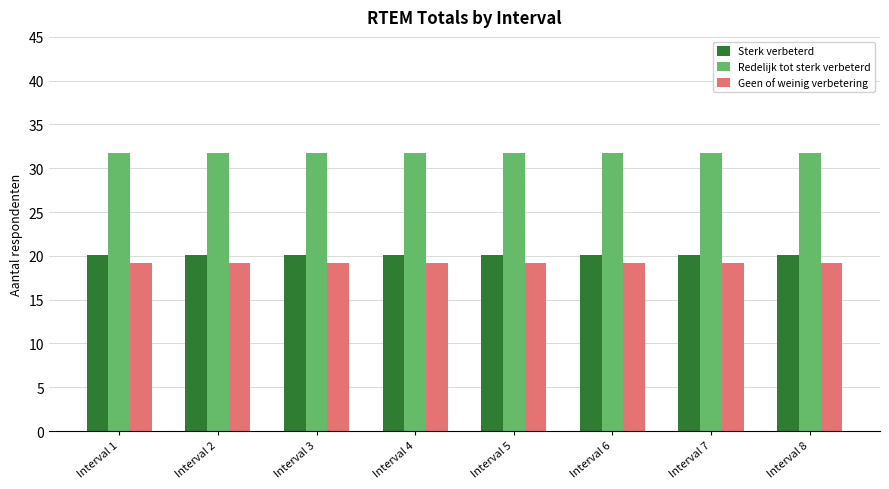

What is the maximum value shown in the chart?

31.8